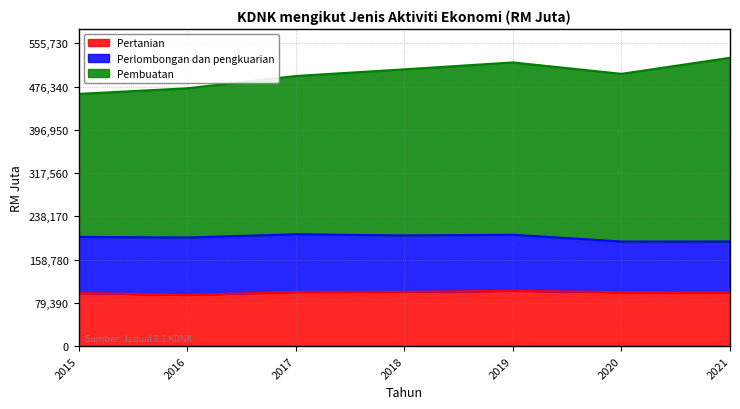

What is the smallest value displayed?

92879